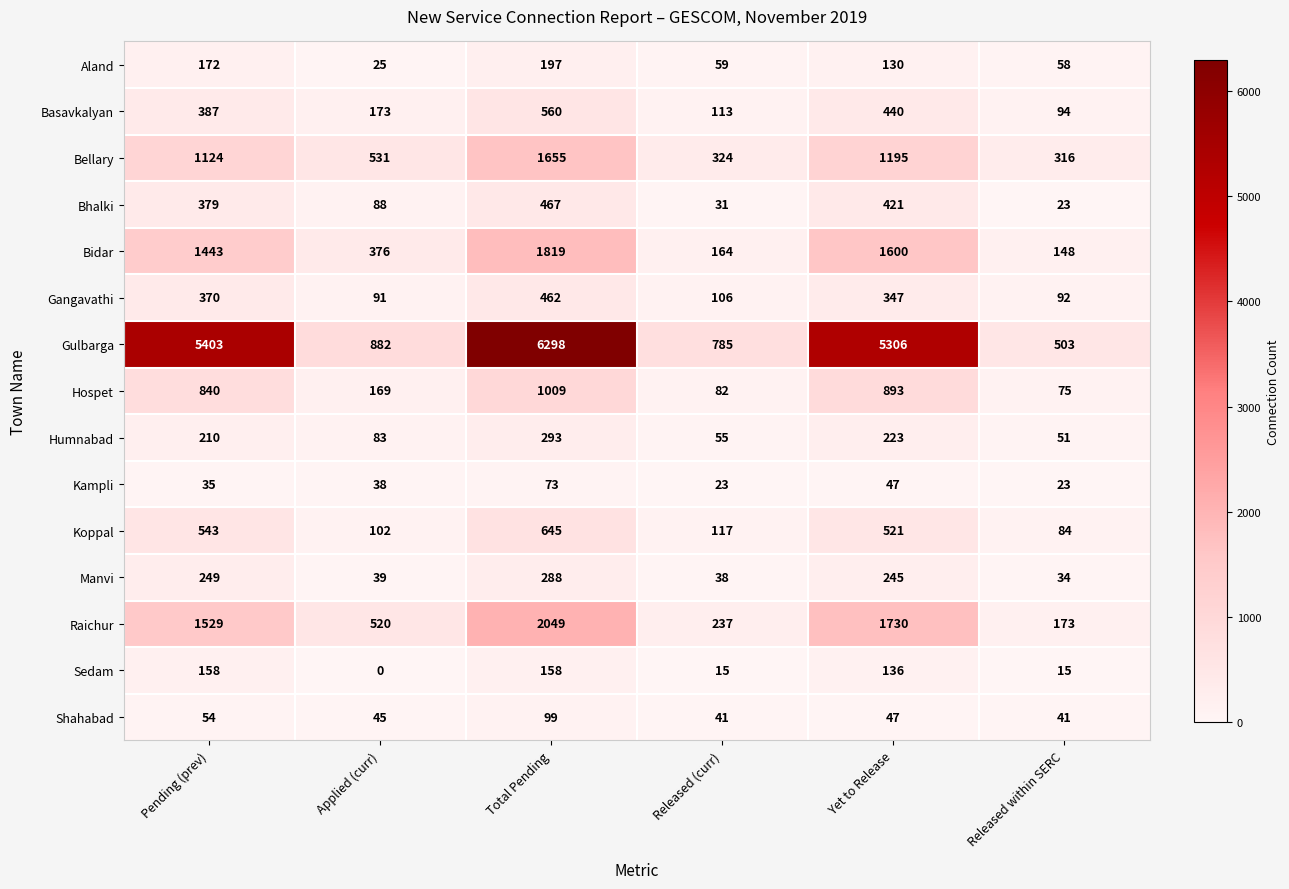

Where is Hospet nearest to the value 542?

Pending (prev)